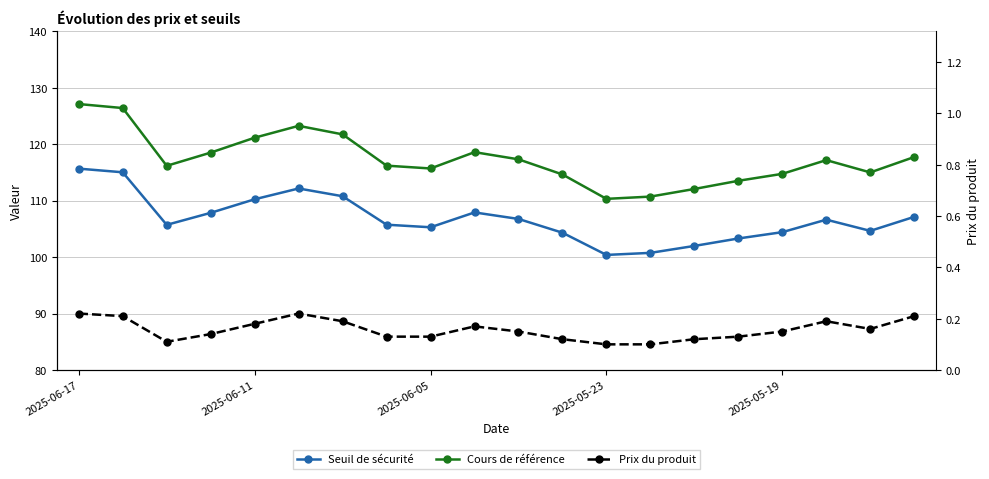

At which label is Prix du produit closest to 0?

2025-05-23